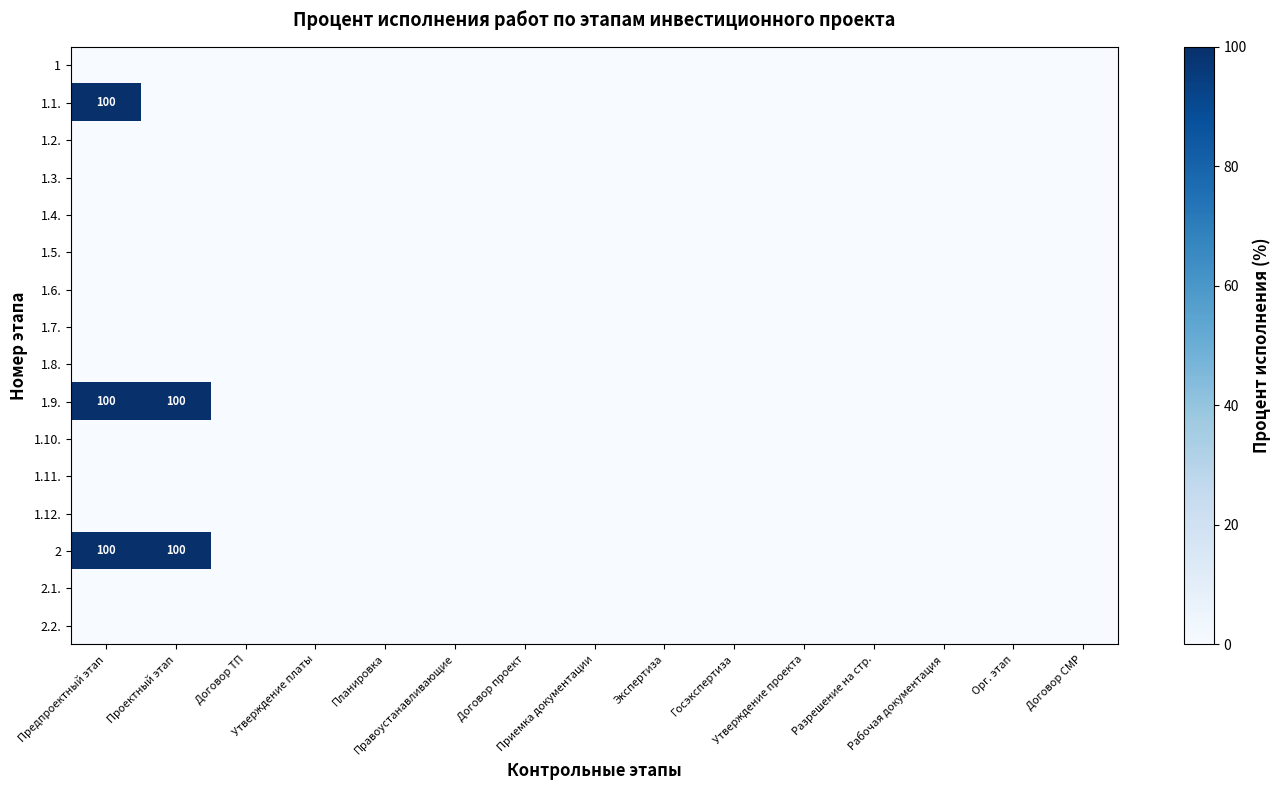

Between Договор ТП and Договор СМР, which is larger?

Договор ТП